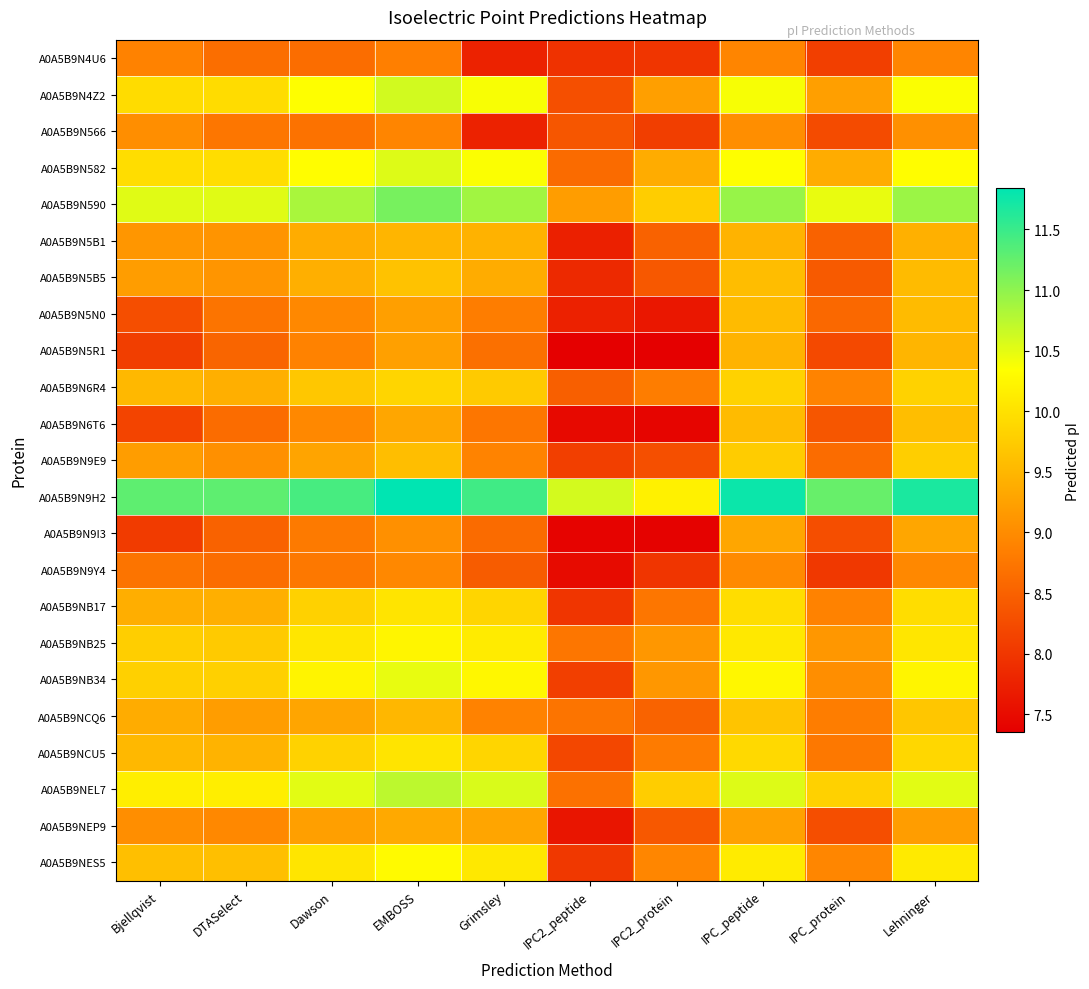

Reading right to left, extract all data points from this chart.

A0A5B9N4U6: Lehninger=8.9	IPC_protein=8.1	IPC_peptide=8.9	IPC2_protein=8.0	IPC2_peptide=8.0	Grimsley=7.8	EMBOSS=8.9	Dawson=8.6	DTASelect=8.7	Bjellqvist=8.9
A0A5B9N4Z2: Lehninger=10.4	IPC_protein=9.2	IPC_peptide=10.4	IPC2_protein=9.2	IPC2_peptide=8.3	Grimsley=10.4	EMBOSS=10.6	Dawson=10.3	DTASelect=9.9	Bjellqvist=9.9
A0A5B9N566: Lehninger=9.0	IPC_protein=8.2	IPC_peptide=9.0	IPC2_protein=8.1	IPC2_peptide=8.4	Grimsley=7.8	EMBOSS=8.9	Dawson=8.7	DTASelect=8.7	Bjellqvist=9.0
A0A5B9N582: Lehninger=10.3	IPC_protein=9.4	IPC_peptide=10.3	IPC2_protein=9.4	IPC2_peptide=8.6	Grimsley=10.4	EMBOSS=10.5	Dawson=10.3	DTASelect=10.0	Bjellqvist=10.0
A0A5B9N590: Lehninger=10.9	IPC_protein=10.5	IPC_peptide=10.9	IPC2_protein=9.8	IPC2_peptide=9.2	Grimsley=10.9	EMBOSS=11.1	Dawson=10.8	DTASelect=10.5	Bjellqvist=10.5
A0A5B9N5B1: Lehninger=9.4	IPC_protein=8.5	IPC_peptide=9.5	IPC2_protein=8.5	IPC2_peptide=7.7	Grimsley=9.4	EMBOSS=9.5	Dawson=9.4	DTASelect=9.1	Bjellqvist=9.1
A0A5B9N5B5: Lehninger=9.6	IPC_protein=8.4	IPC_peptide=9.6	IPC2_protein=8.4	IPC2_peptide=7.8	Grimsley=9.4	EMBOSS=9.6	Dawson=9.4	DTASelect=9.1	Bjellqvist=9.2
A0A5B9N5N0: Lehninger=9.6	IPC_protein=8.6	IPC_peptide=9.5	IPC2_protein=7.6	IPC2_peptide=7.7	Grimsley=8.8	EMBOSS=9.2	Dawson=9.0	DTASelect=8.7	Bjellqvist=8.3
A0A5B9N5R1: Lehninger=9.5	IPC_protein=8.2	IPC_peptide=9.5	IPC2_protein=7.4	IPC2_peptide=7.4	Grimsley=8.7	EMBOSS=9.2	Dawson=8.9	DTASelect=8.5	Bjellqvist=8.1
A0A5B9N6R4: Lehninger=9.8	IPC_protein=8.9	IPC_peptide=9.8	IPC2_protein=8.8	IPC2_peptide=8.5	Grimsley=9.7	EMBOSS=9.9	Dawson=9.7	DTASelect=9.4	Bjellqvist=9.5
A0A5B9N6T6: Lehninger=9.6	IPC_protein=8.4	IPC_peptide=9.6	IPC2_protein=7.4	IPC2_peptide=7.5	Grimsley=8.7	EMBOSS=9.3	Dawson=9.0	DTASelect=8.6	Bjellqvist=8.2
A0A5B9N9E9: Lehninger=9.8	IPC_protein=8.6	IPC_peptide=9.8	IPC2_protein=8.3	IPC2_peptide=8.1	Grimsley=8.9	EMBOSS=9.6	Dawson=9.3	DTASelect=9.0	Bjellqvist=9.2
A0A5B9N9H2: Lehninger=11.7	IPC_protein=11.2	IPC_peptide=11.8	IPC2_protein=10.2	IPC2_peptide=10.6	Grimsley=11.5	EMBOSS=11.8	Dawson=11.4	DTASelect=11.3	Bjellqvist=11.3
A0A5B9N9I3: Lehninger=9.3	IPC_protein=8.3	IPC_peptide=9.3	IPC2_protein=7.4	IPC2_peptide=7.4	Grimsley=8.6	EMBOSS=9.0	Dawson=8.8	DTASelect=8.5	Bjellqvist=8.1
A0A5B9N9Y4: Lehninger=9.0	IPC_protein=8.0	IPC_peptide=9.0	IPC2_protein=8.0	IPC2_peptide=7.5	Grimsley=8.4	EMBOSS=9.0	Dawson=8.8	DTASelect=8.6	Bjellqvist=8.7
A0A5B9NB17: Lehninger=10.0	IPC_protein=8.9	IPC_peptide=10.0	IPC2_protein=8.7	IPC2_peptide=8.0	Grimsley=9.9	EMBOSS=10.0	Dawson=9.8	DTASelect=9.4	Bjellqvist=9.4
A0A5B9NB25: Lehninger=10.1	IPC_protein=9.1	IPC_peptide=10.1	IPC2_protein=9.1	IPC2_peptide=8.7	Grimsley=10.1	EMBOSS=10.2	Dawson=10.1	DTASelect=9.7	Bjellqvist=9.8
A0A5B9NB34: Lehninger=10.2	IPC_protein=9.0	IPC_peptide=10.2	IPC2_protein=9.1	IPC2_peptide=8.1	Grimsley=10.3	EMBOSS=10.5	Dawson=10.2	DTASelect=9.8	Bjellqvist=9.8
A0A5B9NCQ6: Lehninger=9.7	IPC_protein=8.8	IPC_peptide=9.7	IPC2_protein=8.5	IPC2_peptide=8.7	Grimsley=8.9	EMBOSS=9.5	Dawson=9.3	DTASelect=9.2	Bjellqvist=9.4
A0A5B9NCU5: Lehninger=9.9	IPC_protein=8.8	IPC_peptide=9.9	IPC2_protein=8.8	IPC2_peptide=8.2	Grimsley=9.9	EMBOSS=10.0	Dawson=9.8	DTASelect=9.5	Bjellqvist=9.5
A0A5B9NEL7: Lehninger=10.5	IPC_protein=9.8	IPC_peptide=10.5	IPC2_protein=9.8	IPC2_peptide=8.7	Grimsley=10.6	EMBOSS=10.7	Dawson=10.5	DTASelect=10.1	Bjellqvist=10.1
A0A5B9NEP9: Lehninger=9.2	IPC_protein=8.3	IPC_peptide=9.3	IPC2_protein=8.4	IPC2_peptide=7.6	Grimsley=9.3	EMBOSS=9.3	Dawson=9.2	DTASelect=9.0	Bjellqvist=9.0
A0A5B9NES5: Lehninger=10.1	IPC_protein=8.9	IPC_peptide=10.1	IPC2_protein=8.9	IPC2_peptide=8.0	Grimsley=10.1	EMBOSS=10.3	Dawson=10.0	DTASelect=9.6	Bjellqvist=9.6